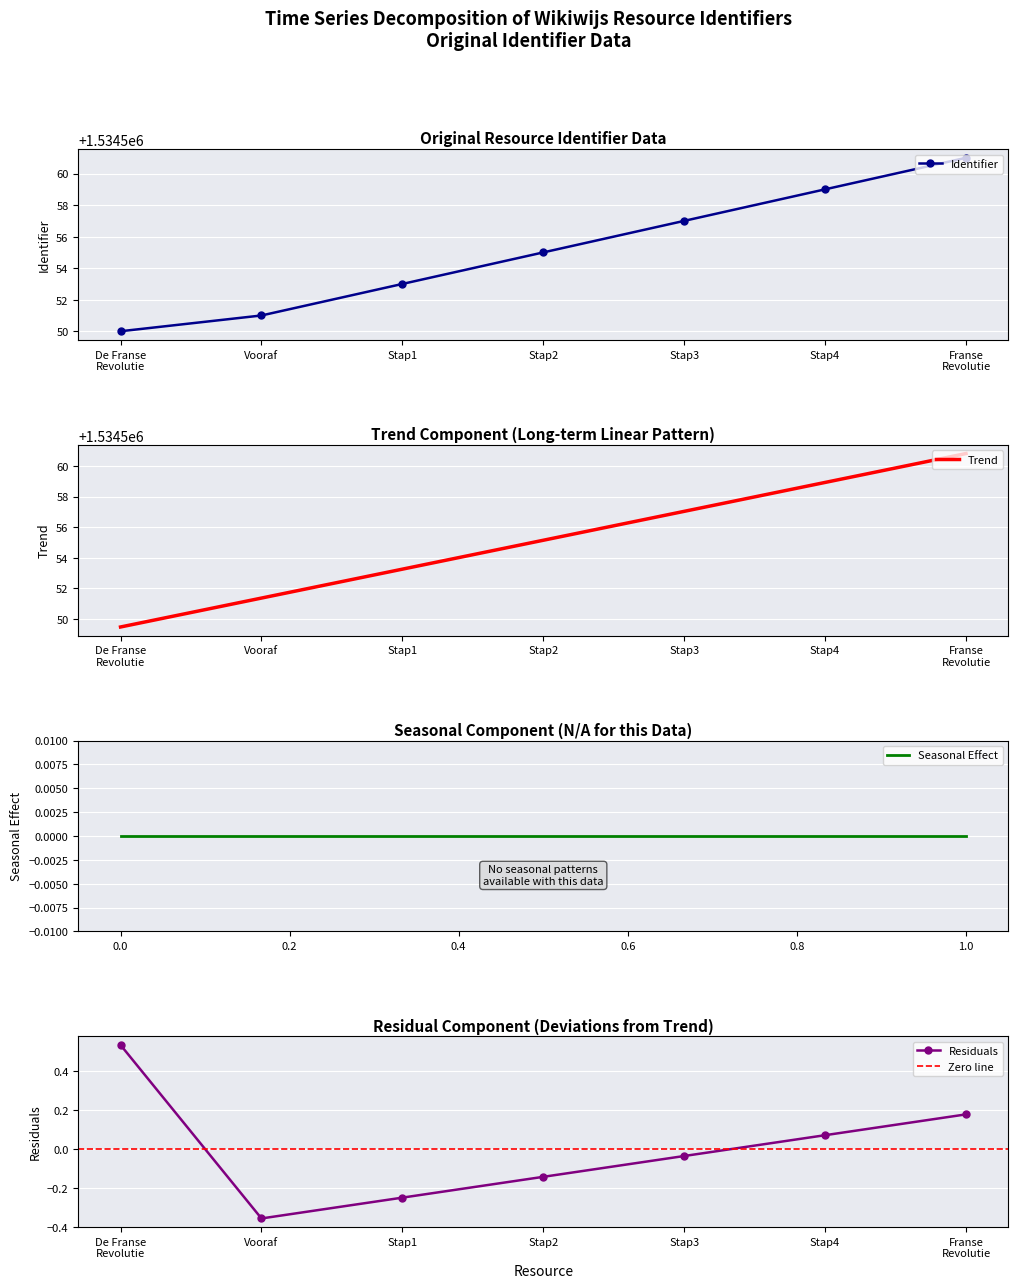

The Identifier series shows 848363 at Vooraf. True or false?

False